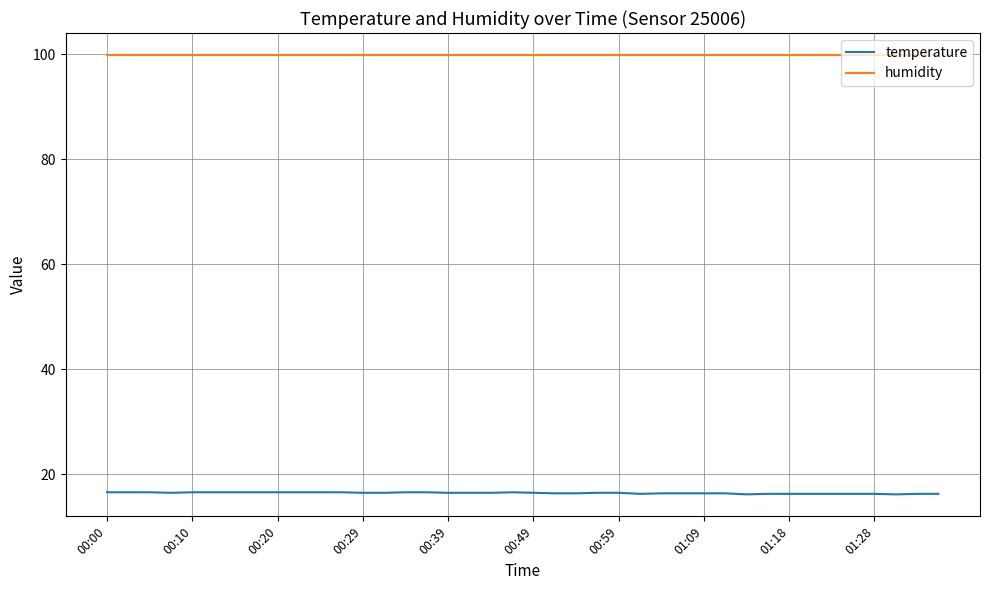

True or false: temperature and humidity intersect in this chart.

False